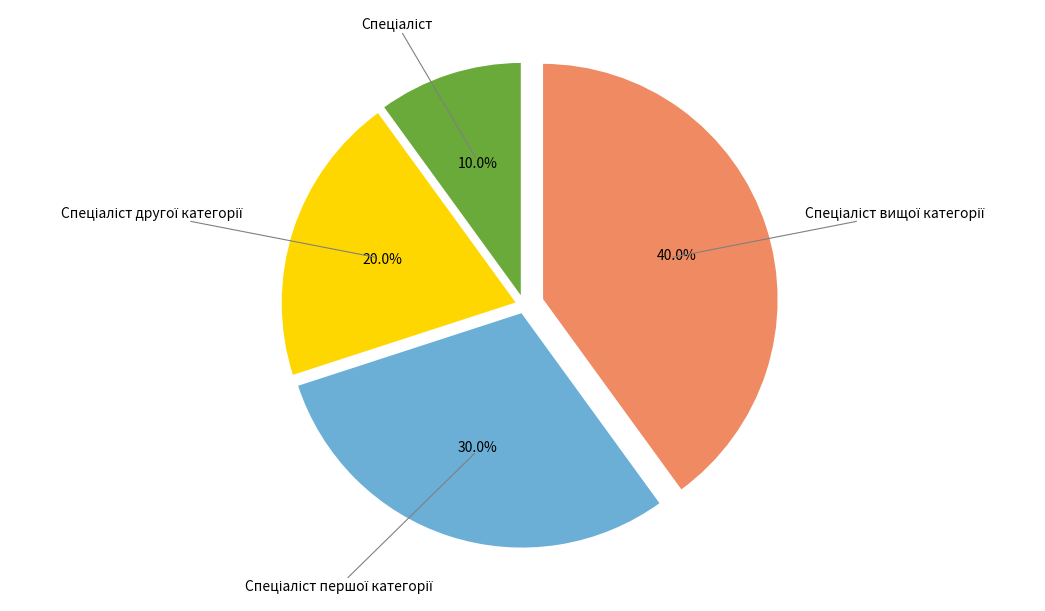

How many segments does this pie chart have?

4